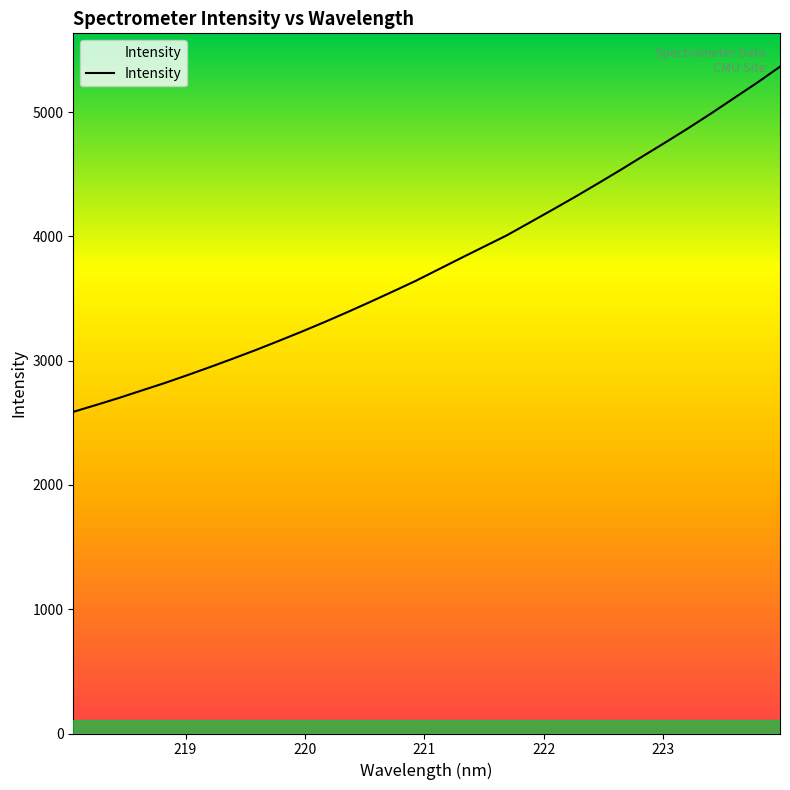

Reading left to right, list all the values displayed in this chart.

2588.5	2643.7	2700.4	2760.4	2820.1	2883.7	2949.4	3017.1	3086.3	3159.0	3233.2	3310.1	3389.8	3472.0	3556.2	3641.8	3734.1	3826.5	3917.4	4008.4	4110.8	4213.9	4318.2	4425.9	4535.6	4648.5	4760.4	4874.8	4993.2	5115.7	5237.9	5366.4